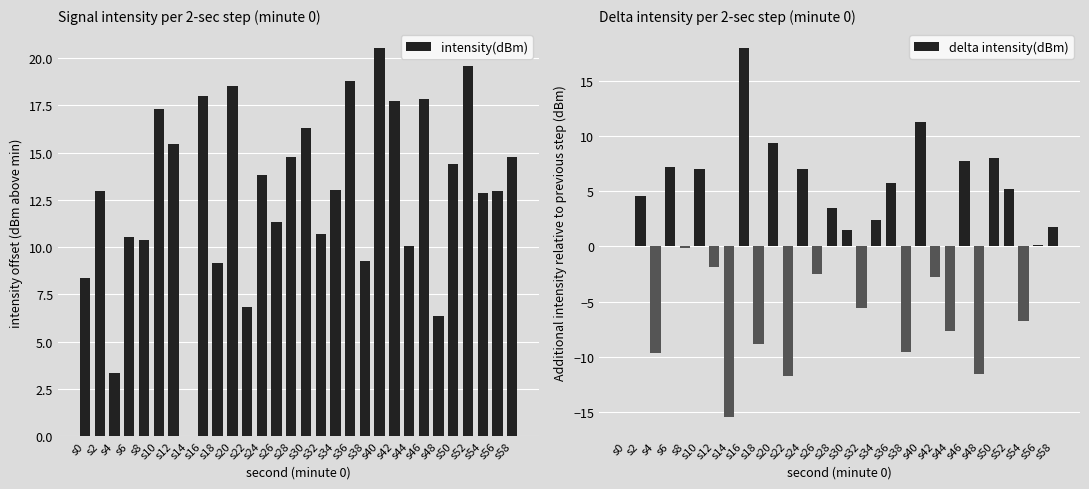

Where is intensity(dBm) nearest to the value 10?

s44